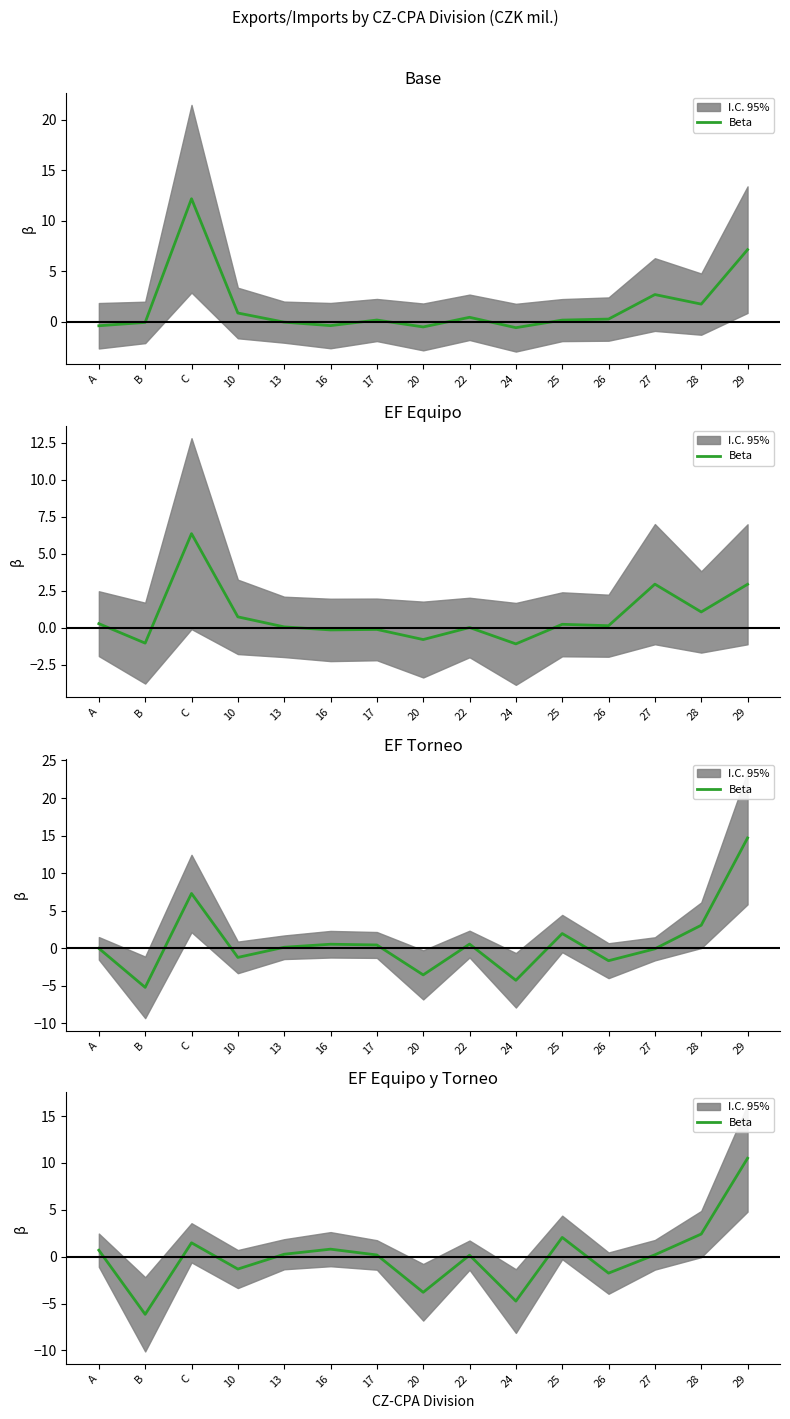

What position from the right is 25?

5